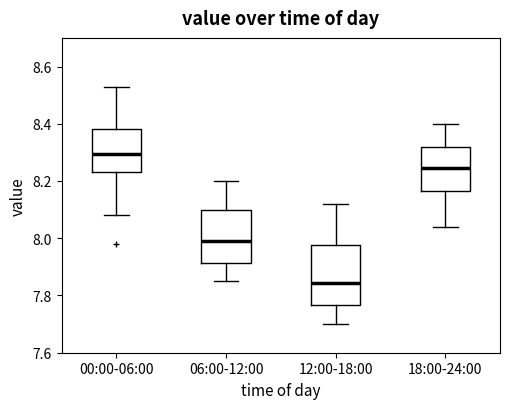

Which box is the tallest, from its lower edge to its upper edge?

12:00-18:00